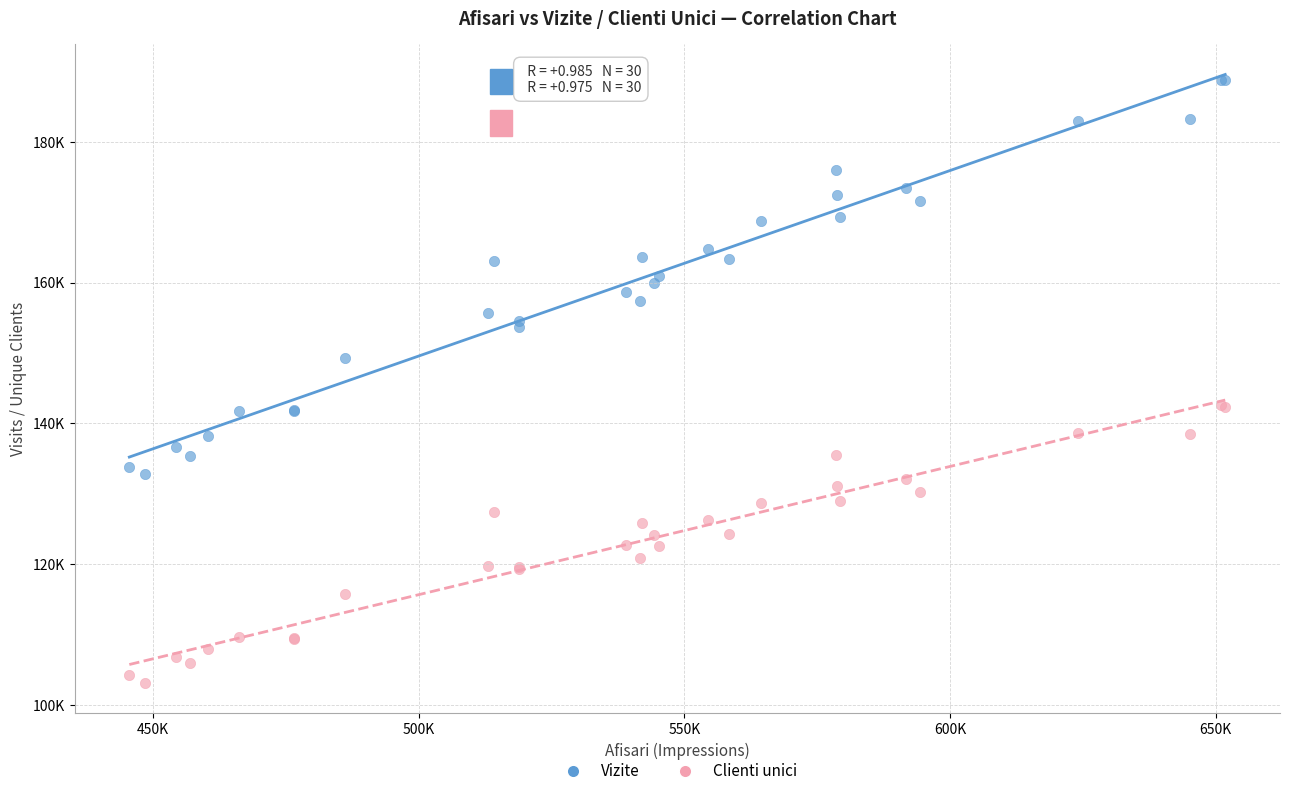

What are all the series names shown in the legend?

Vizite, Clienti unici